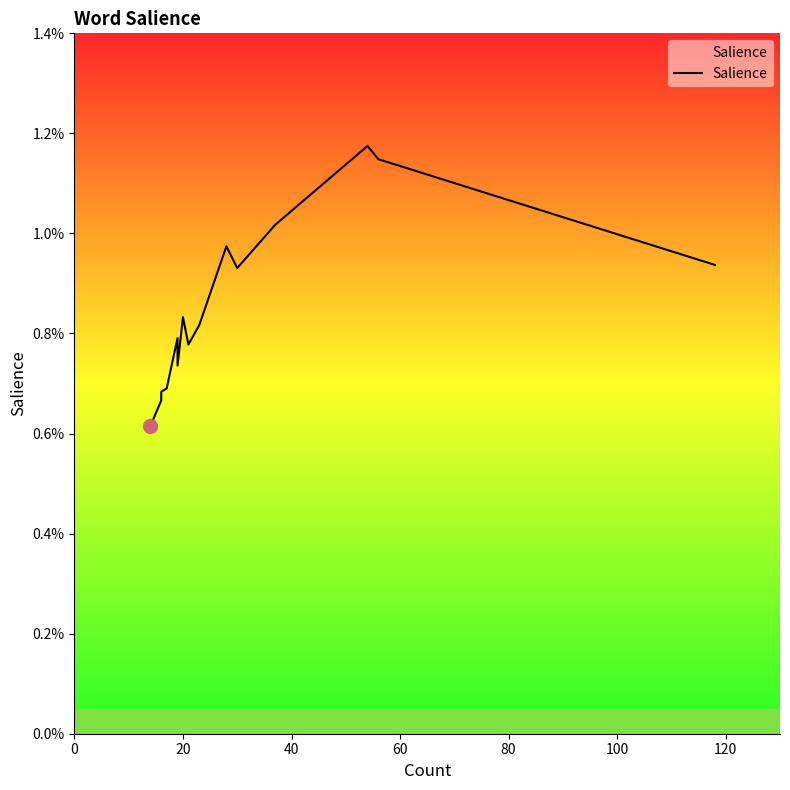

How many values are between 0 and 1?

20